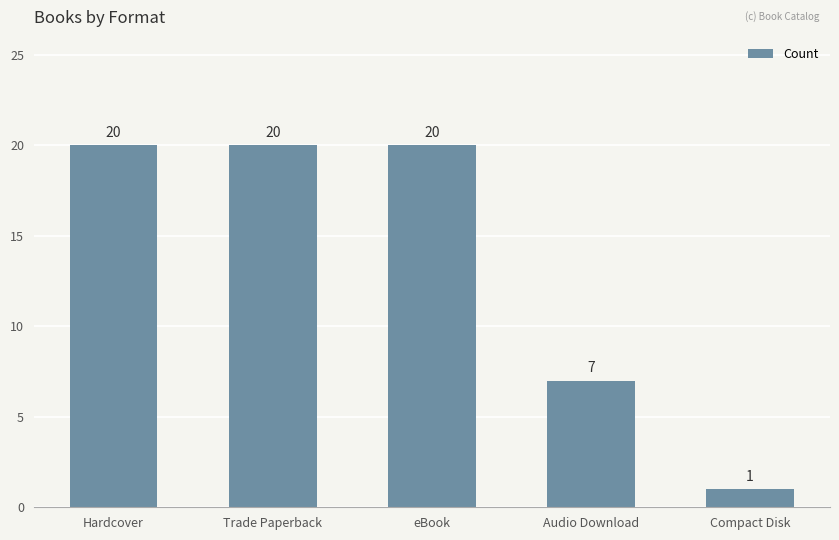

The value at Audio Download is 10. True or false?

False